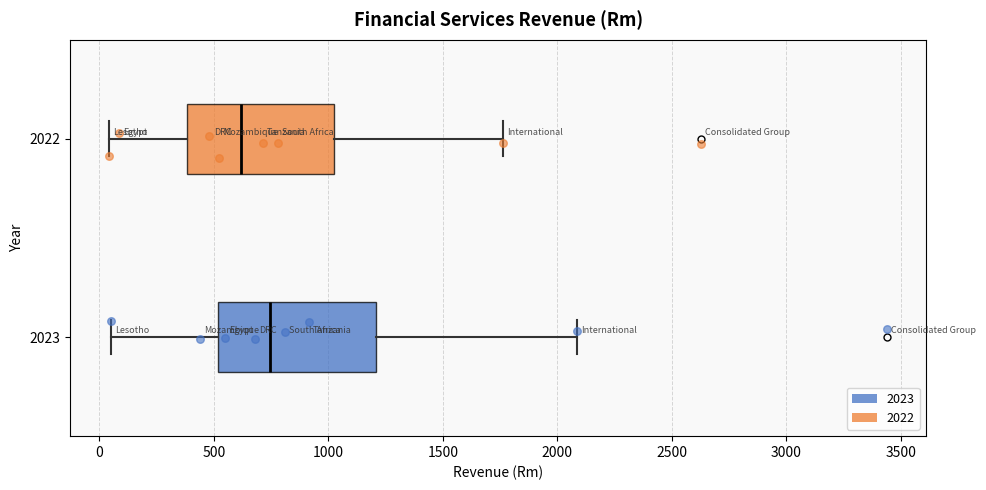

Reading bottom to top, transcribe this box plot: for each box, give where its median line is, the range the box spans, and where its two whiskers end, as read against the x-axis. The values are not printed on the chart, so give them approximately, as read against the axis.

2023: median 750, box 500 to 1200, whiskers 50 to 2100
2022: median 600, box 400 to 1000, whiskers 50 to 1750